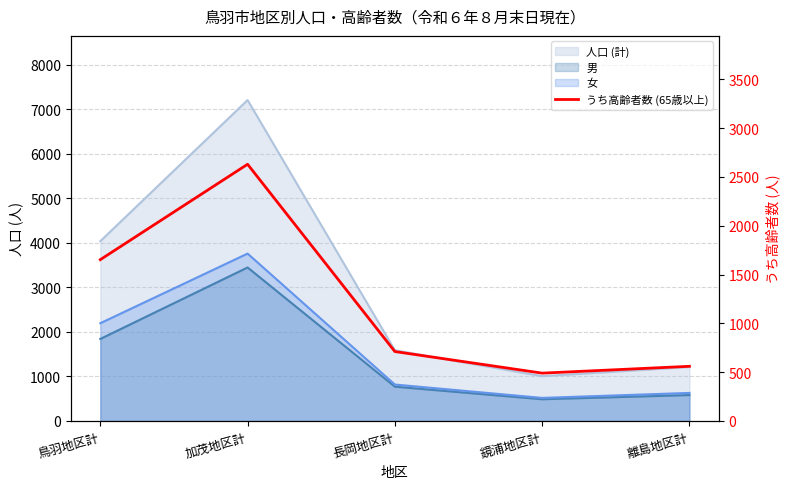

At which category does the data reach its first local peak?

加茂地区計